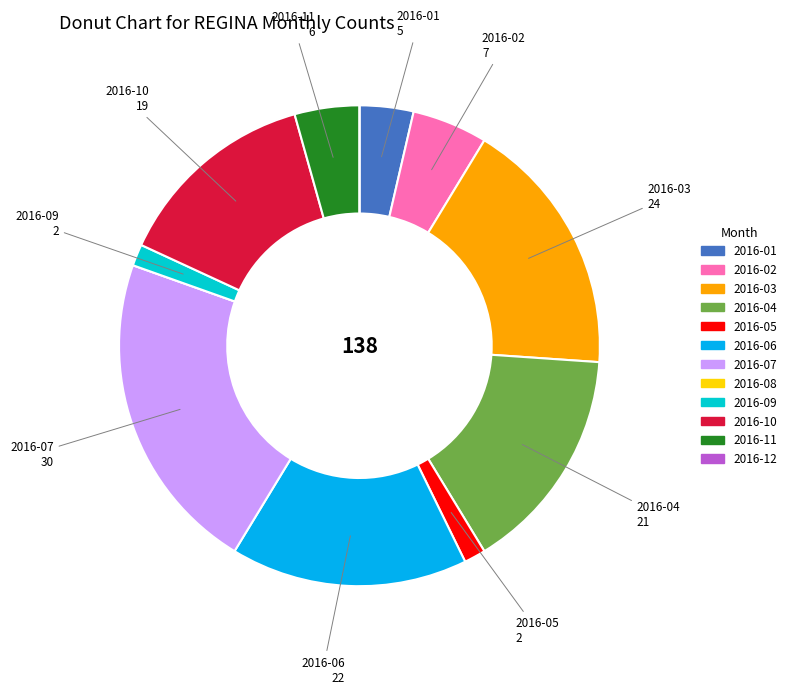

Is there any slice that represents more than half of the pie?

No